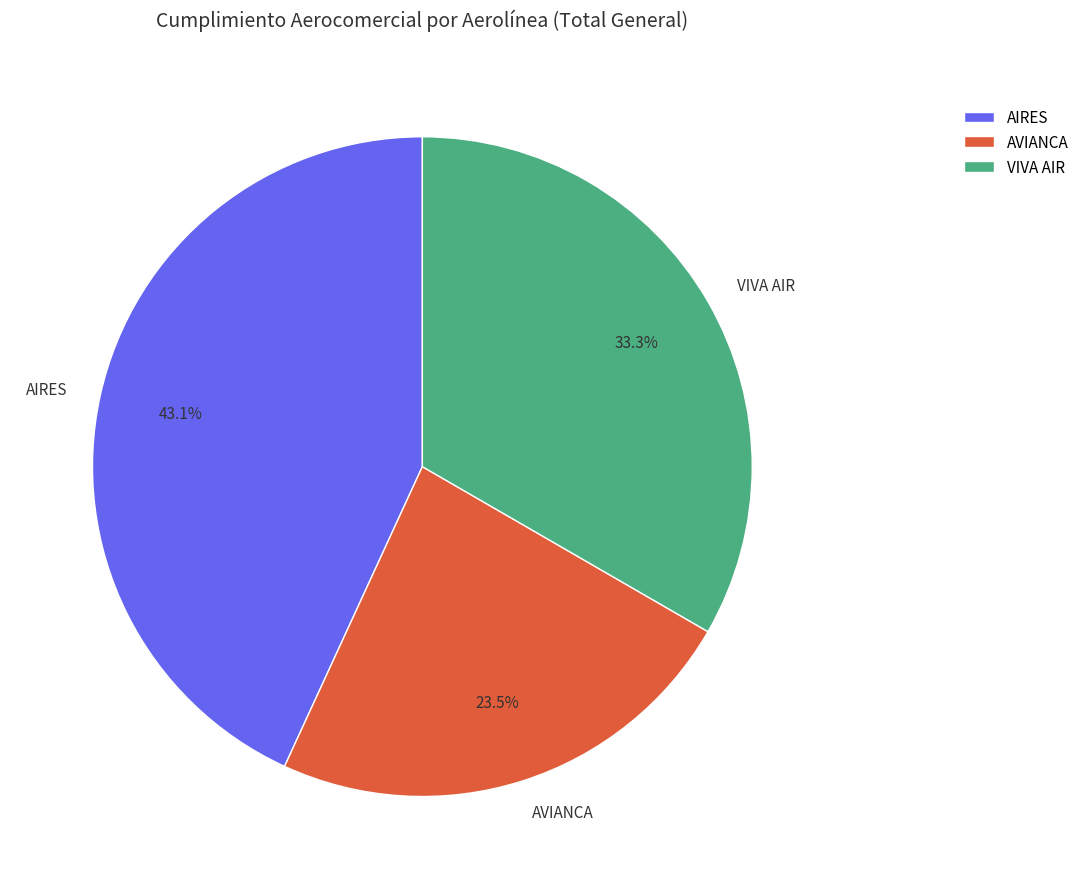

True or false: AIRES accounts for 57% of the total.

False